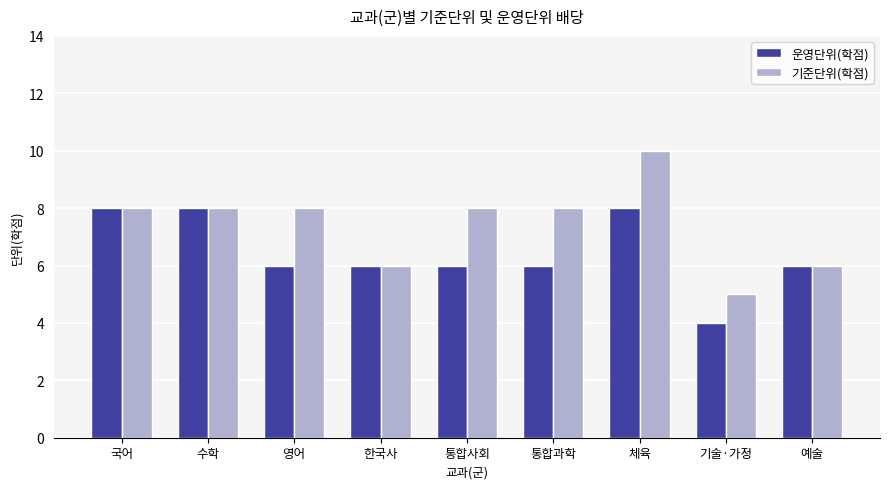

The value of 기준단위(학점) at 예술 is 11. True or false?

False